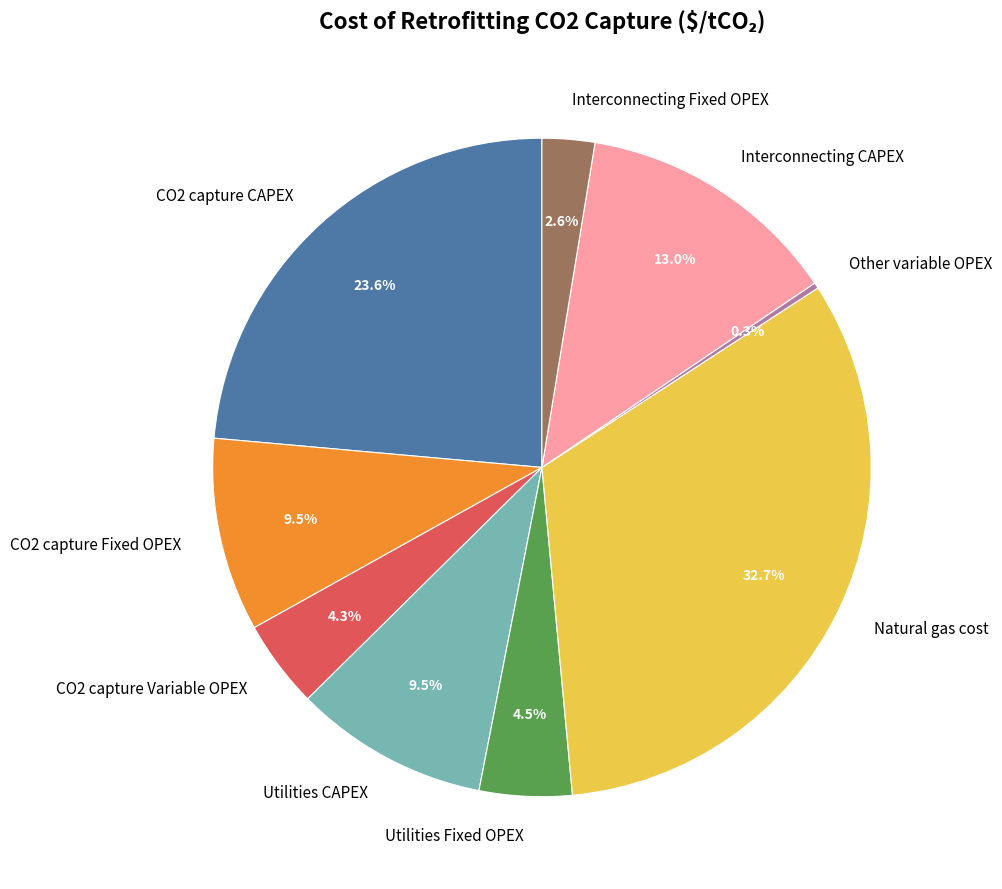

The Interconnecting Fixed OPEX slice represents 16% of the pie. True or false?

False